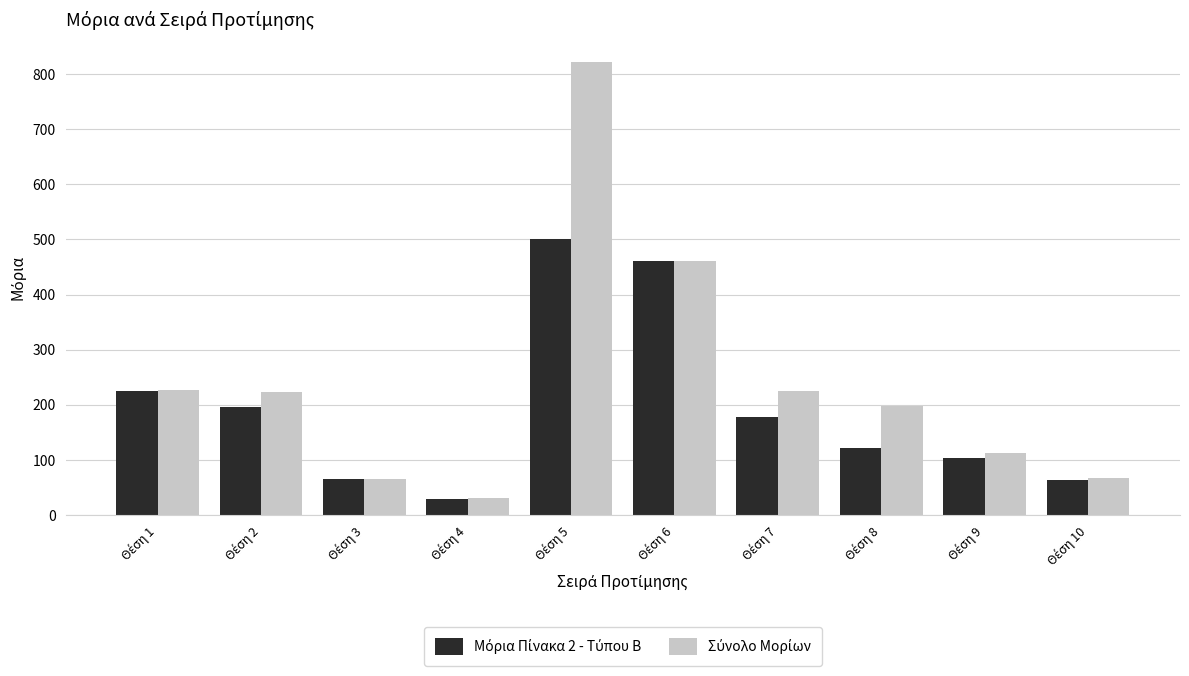

How many distinct data groups are displayed?

2